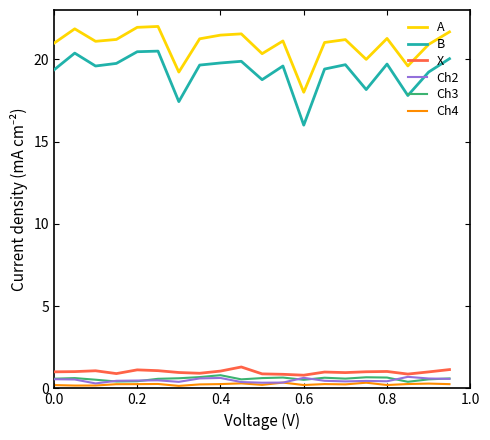

How many lines are shown in the chart?

6